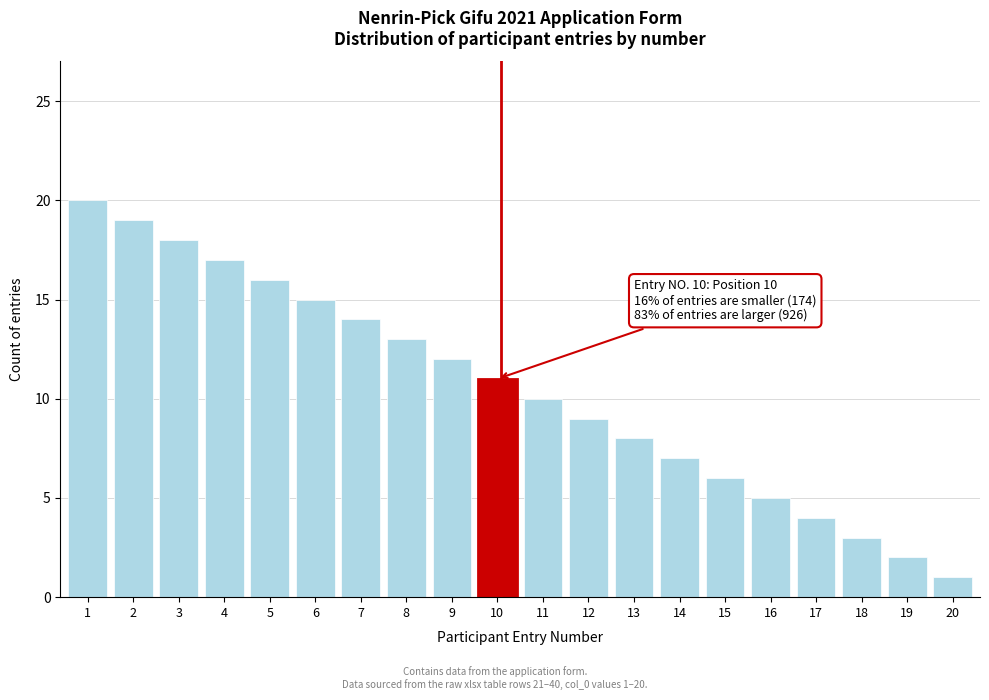

Reading right to left, extract all data points from this chart.

20=1	19=2	18=3	17=4	16=5	15=6	14=7	13=8	12=9	11=10	10=11	9=12	8=13	7=14	6=15	5=16	4=17	3=18	2=19	1=20